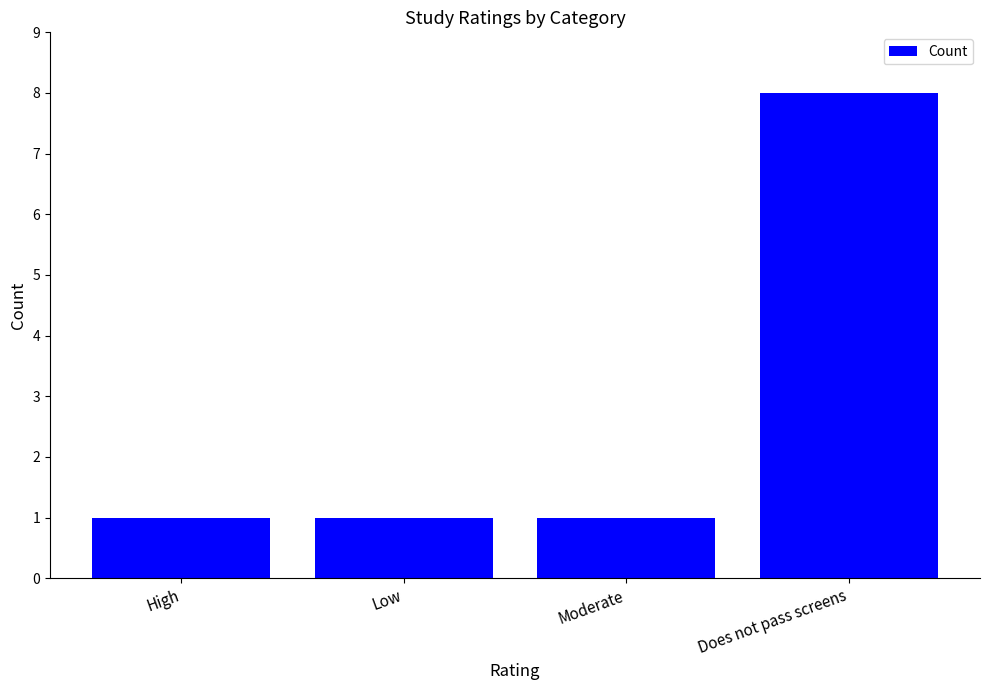

What position from the left is Moderate?

3